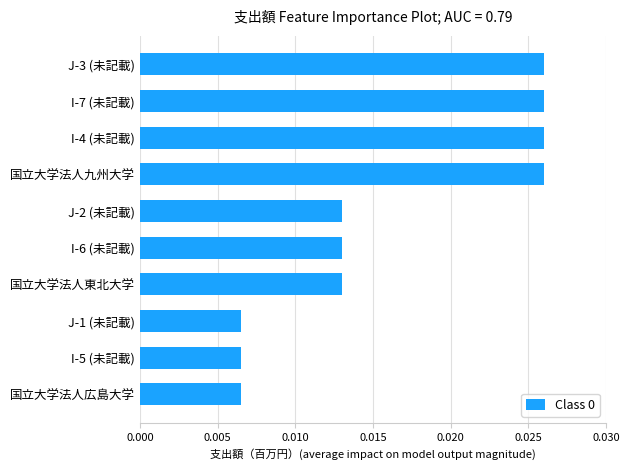

Count the values in the range 0 to 1.

10